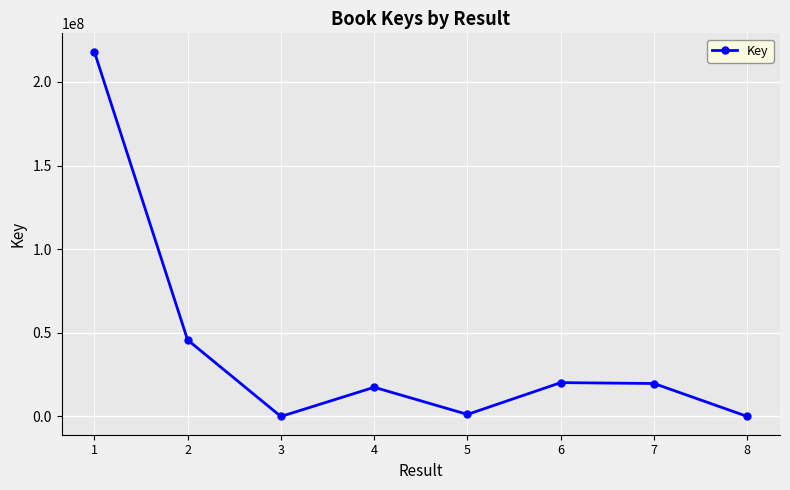

True or false: the data shows 1236069 at 5.

True